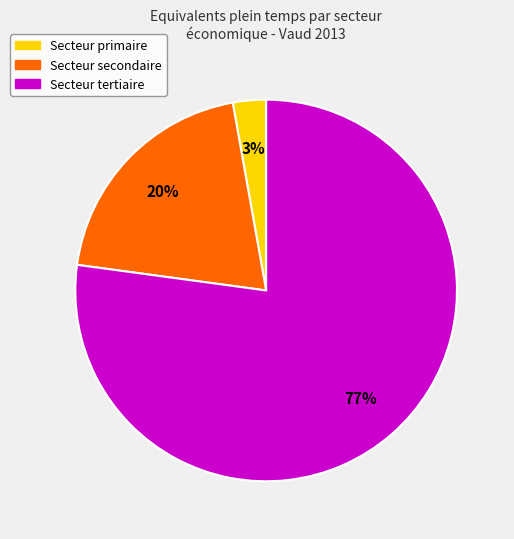

Do Secteur primaire and Secteur secondaire together represent more than half of the pie?

No